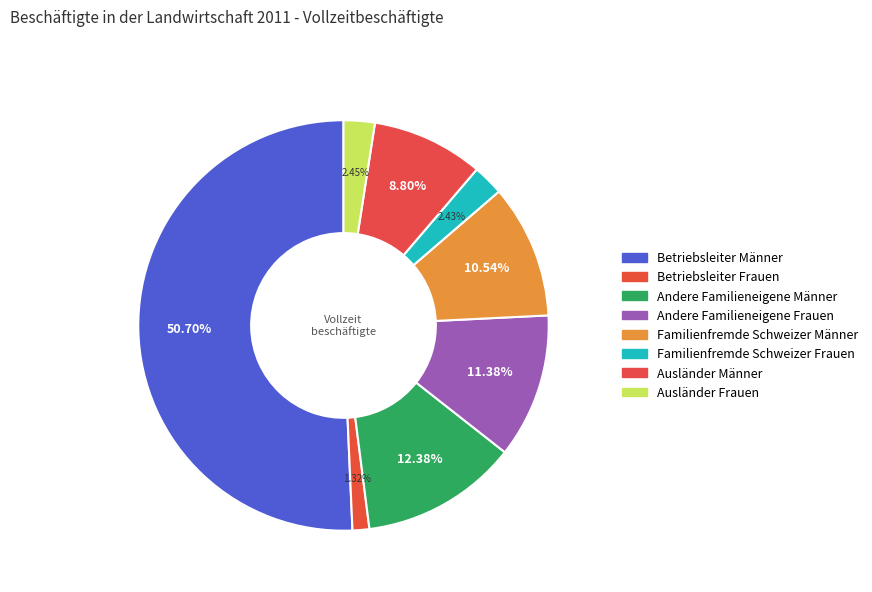

Which category accounts for the majority?

Betriebsleiter Männer